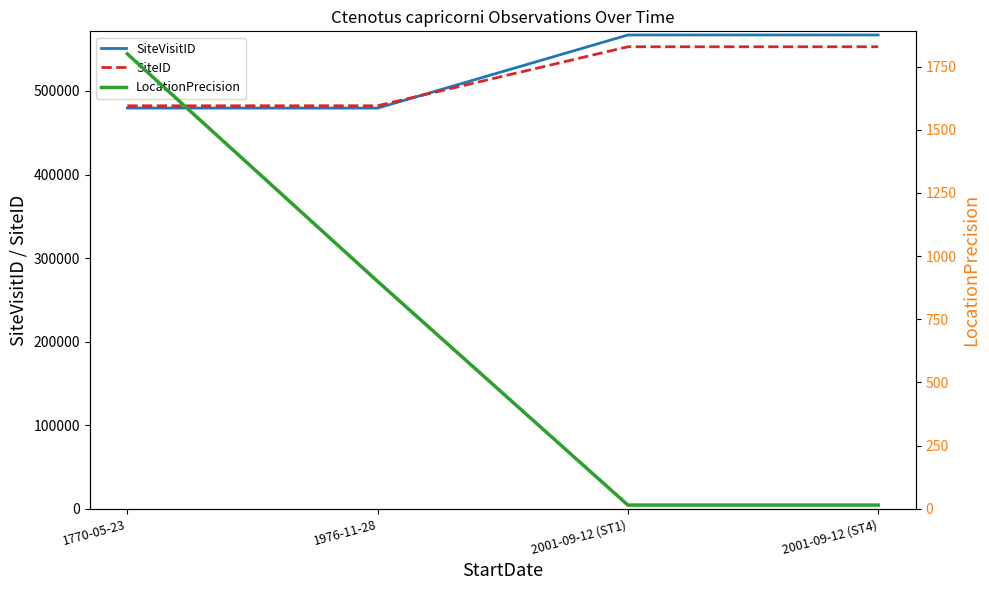

Rank the series at 2001-09-12 (ST4) from lowest to highest value.

LocationPrecision, SiteID, SiteVisitID